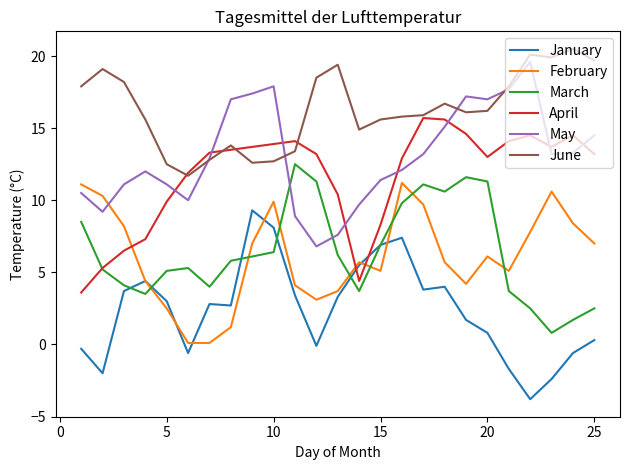

True or false: February and April cross at least once.

True